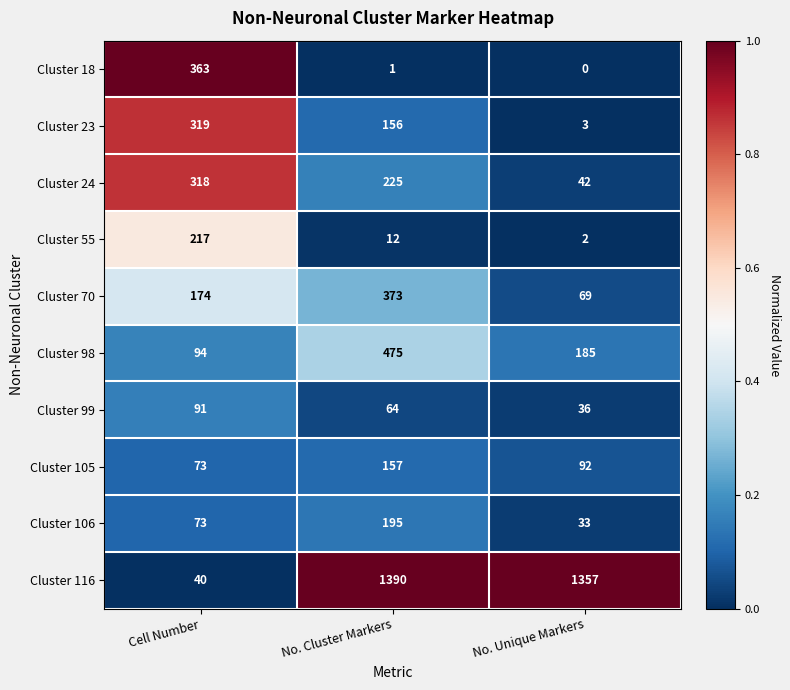

What is the difference between the highest and lowest values at No. Cluster Markers?

1389